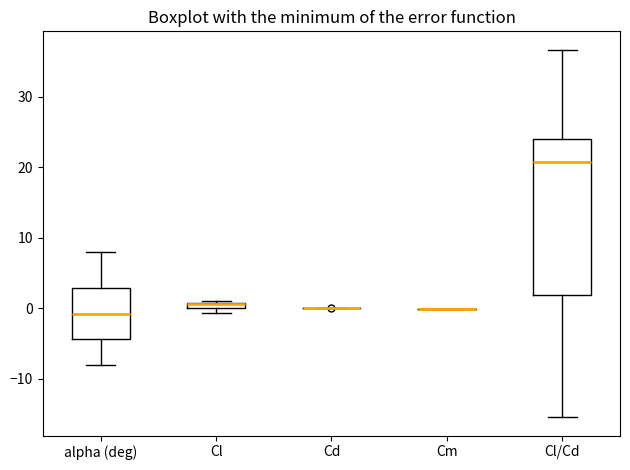

Which box is the tallest, from its lower edge to its upper edge?

Cl/Cd